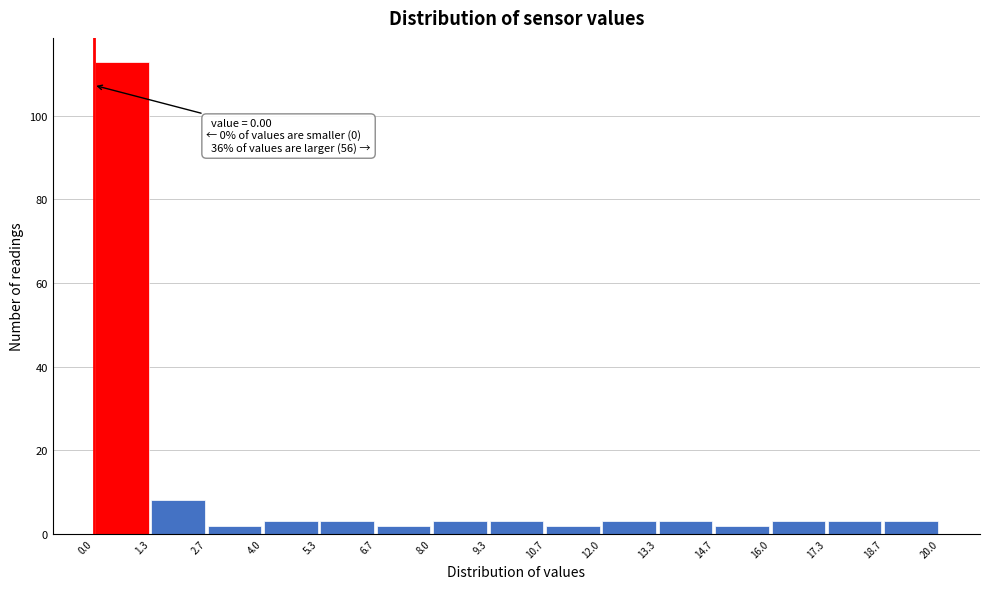

Which range on the x-axis has the tallest bar?

0.0 to 1.3